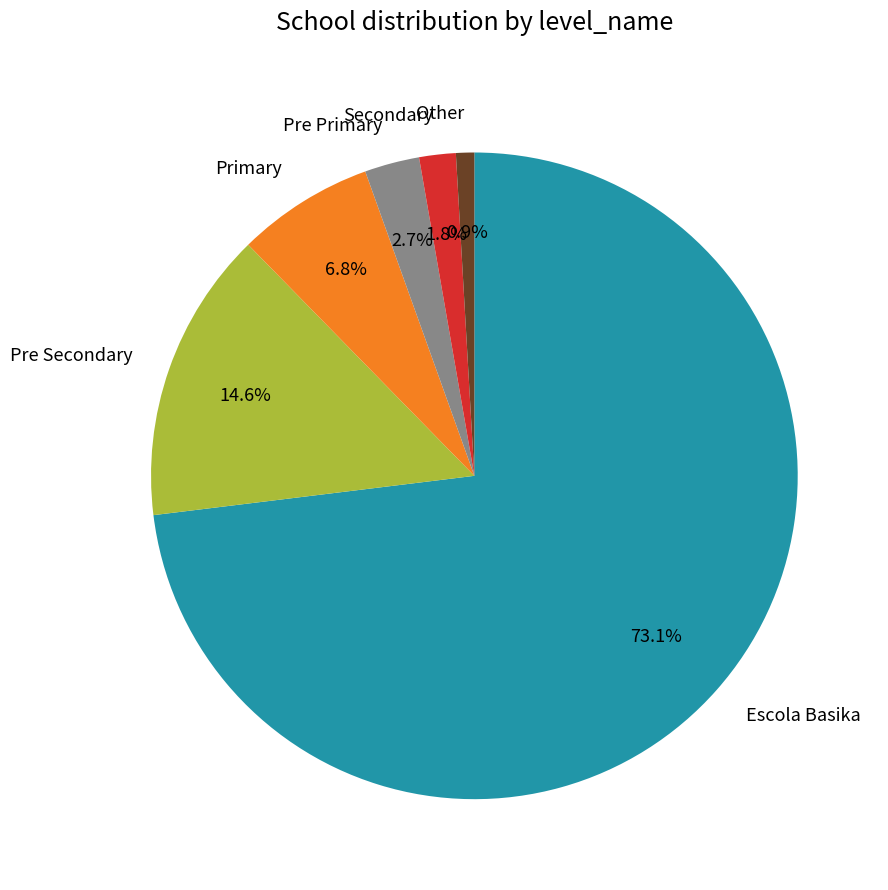

Which slice is the smallest?

Other